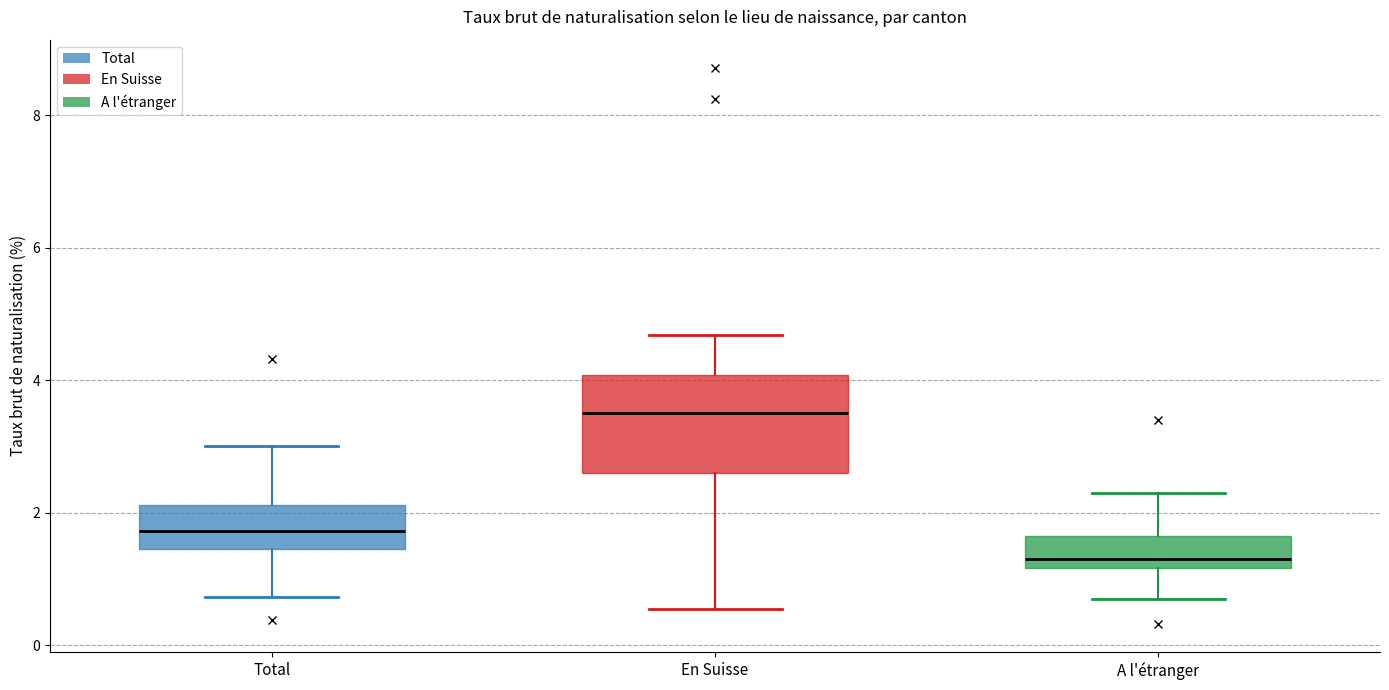

Which box's median line is the lowest?

A l'étranger